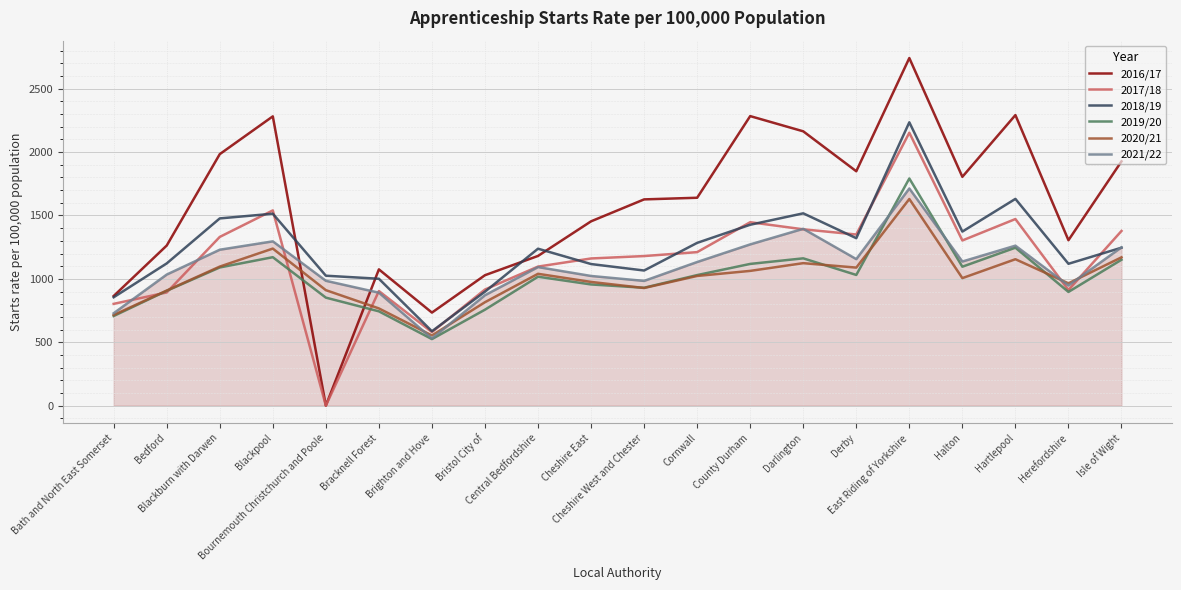

Which series has the largest range (max minus min)?

2016/17